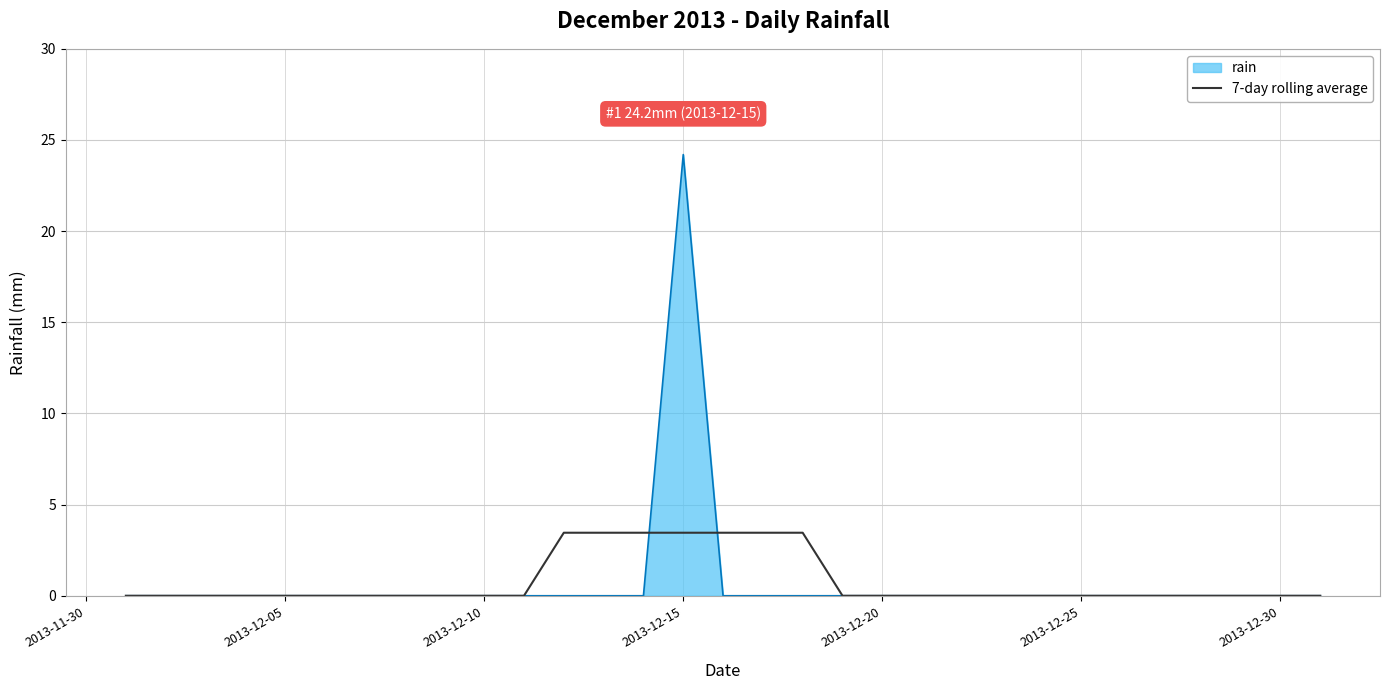

Count the number of data series in this chart.

2